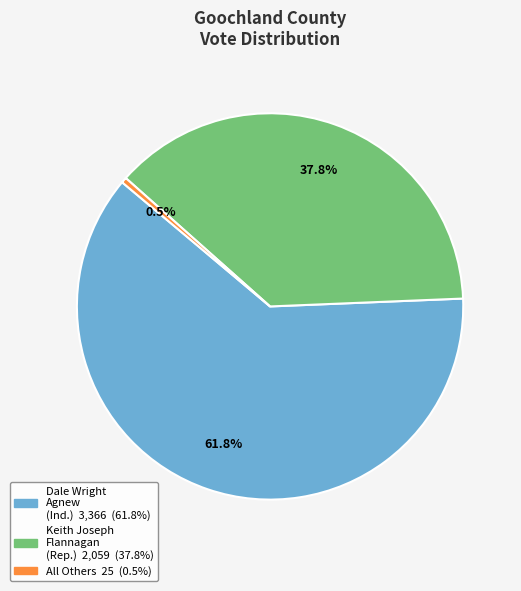

Is there any slice that represents more than half of the pie?

Yes